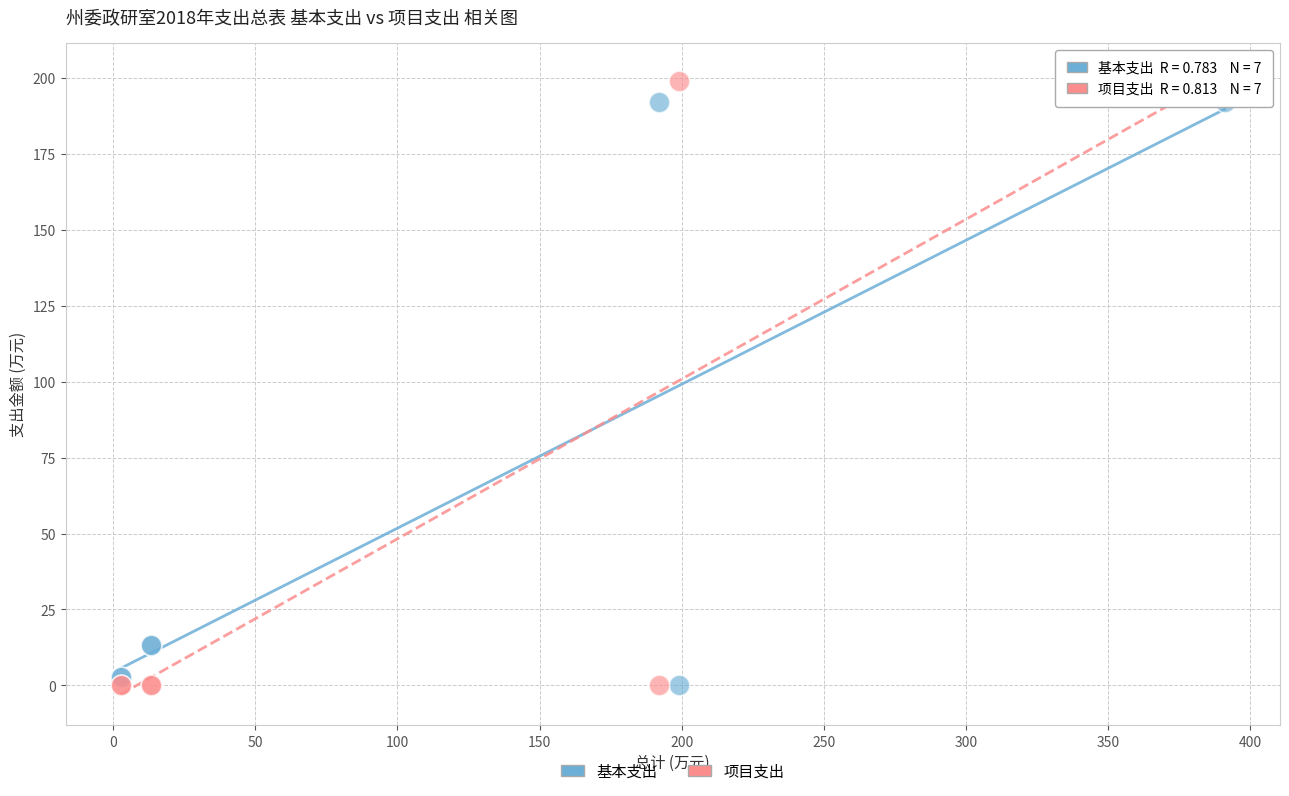

What is the X range (max minus min) for the scatter plot?

388.4